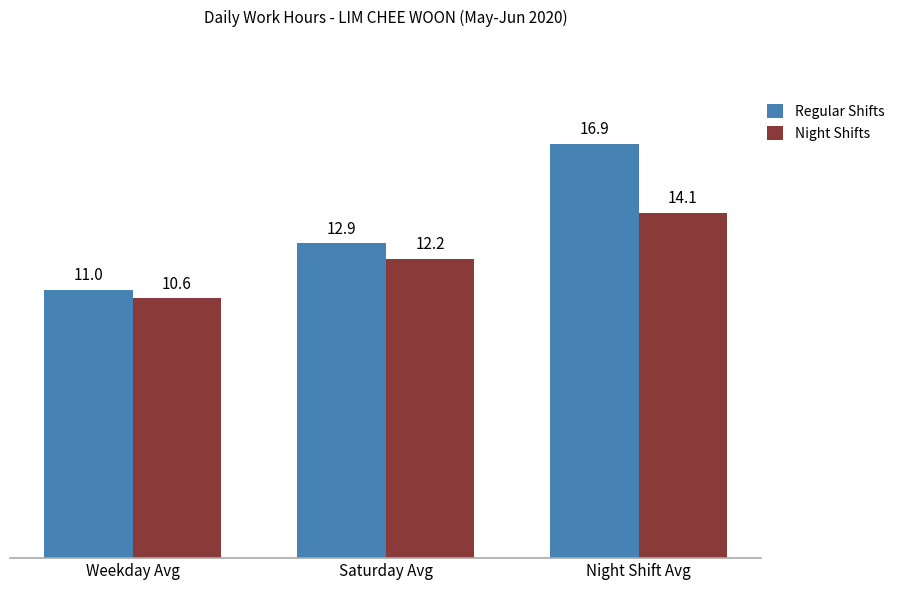

What is the average value of the Night Shifts series?

12.3